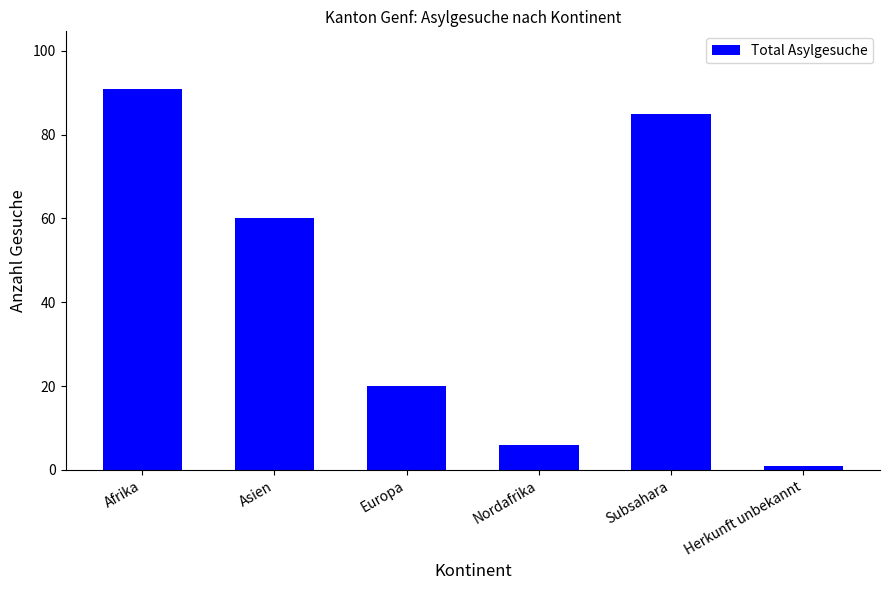

Where is the data nearest to the value 46?

Asien